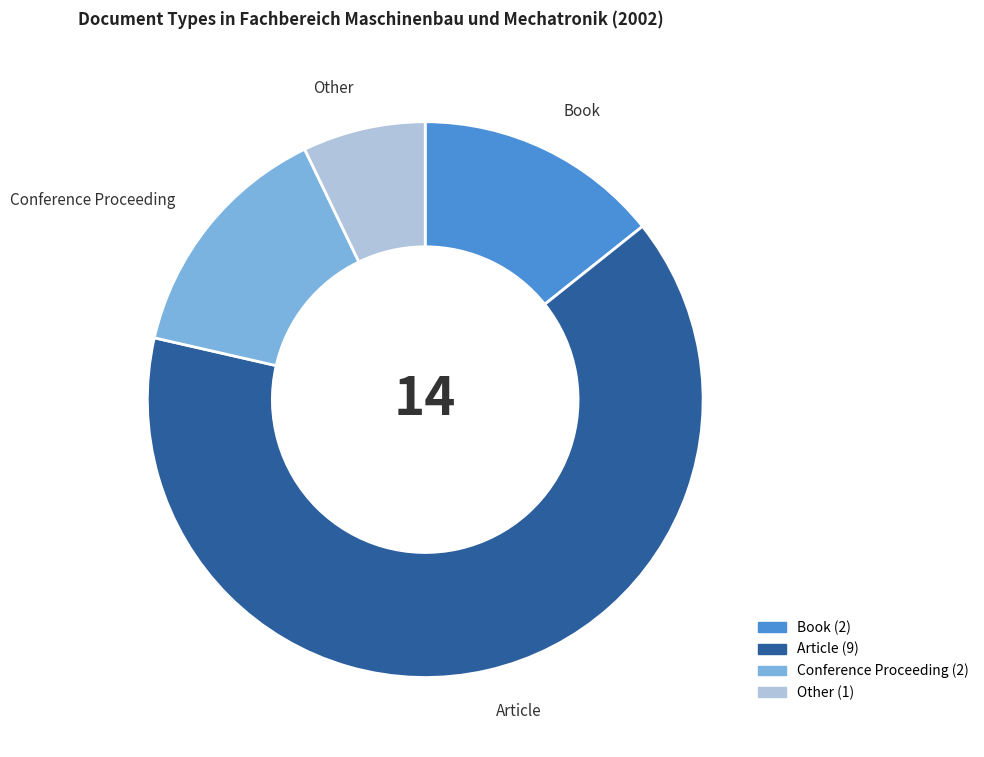

Count the number of slices in the pie.

4